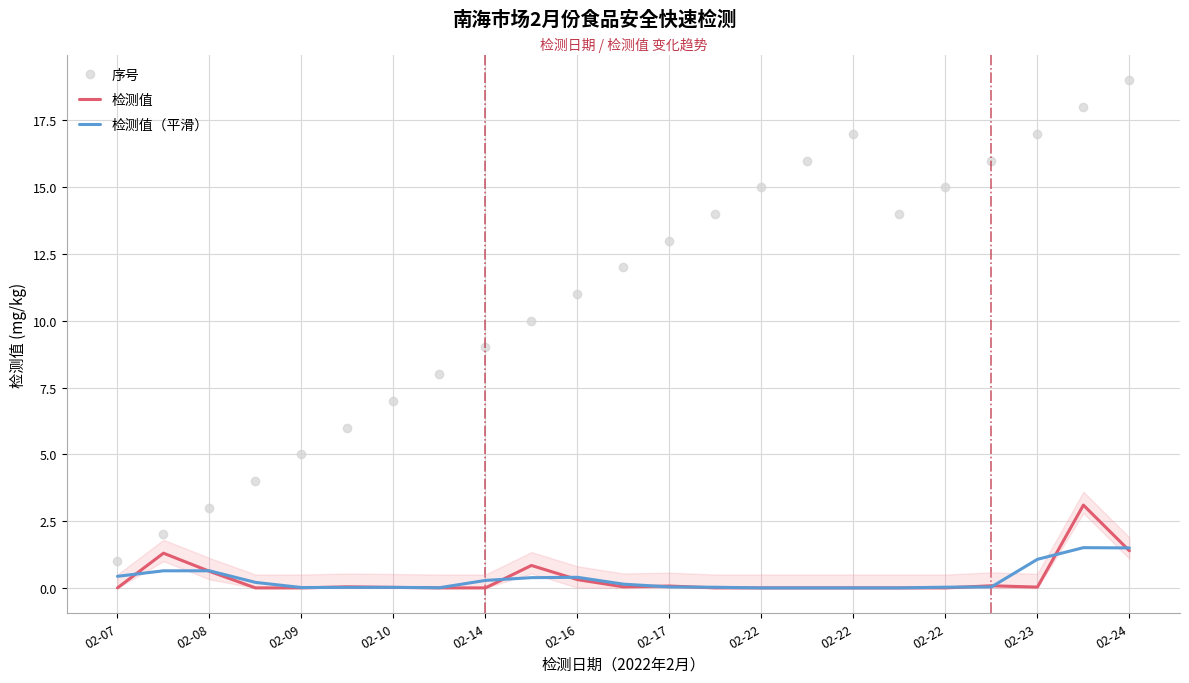

What value does the 序号 series have at 02-24?

19.0